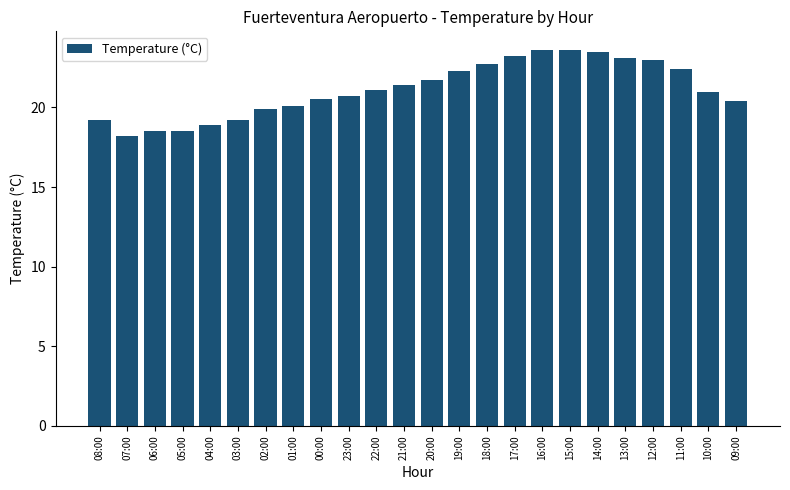

What value does the data have at 07:00?

18.2